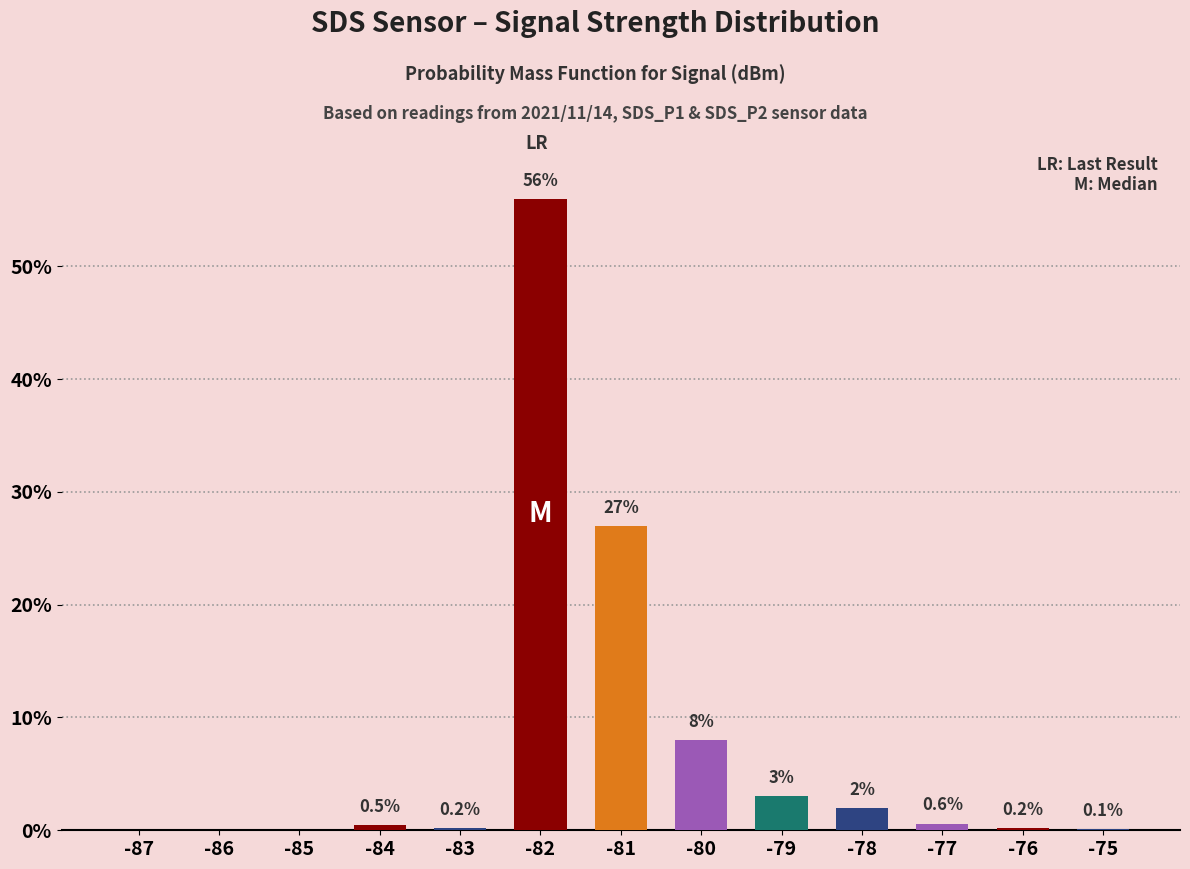

Where is the data nearest to the value 28?

-81